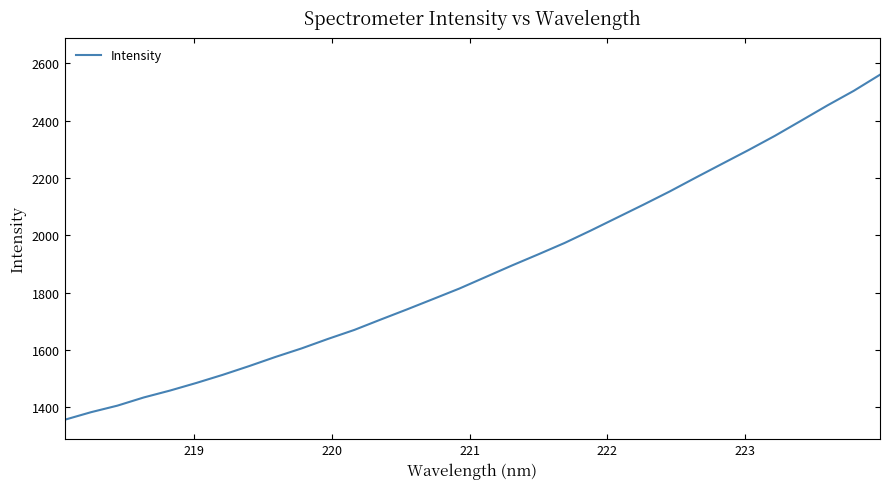

What is the smallest value displayed?

1357.2